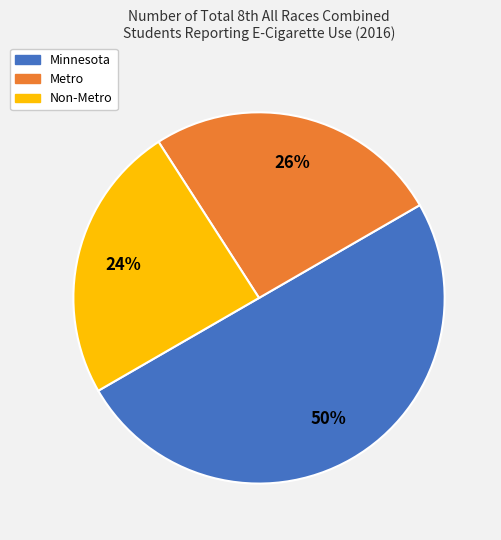

How many segments does this pie chart have?

3